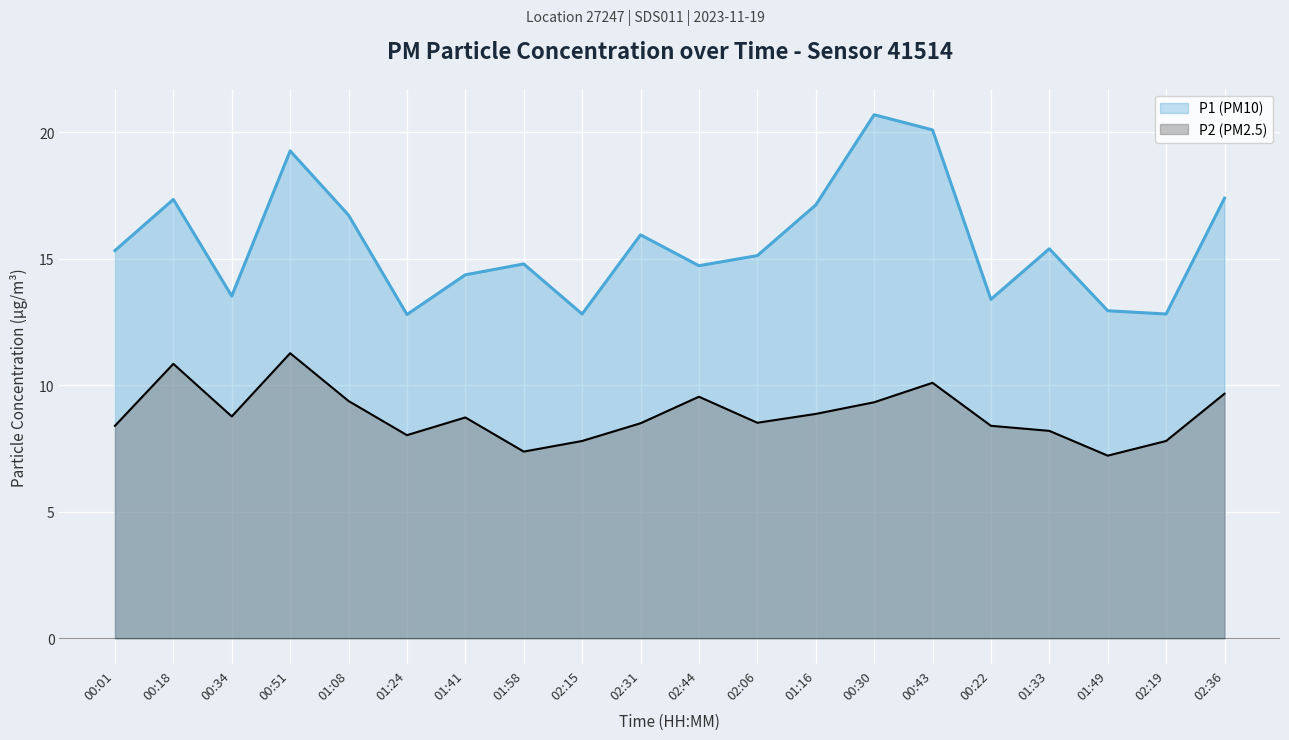

In P1, how many points are higher than both neighbors (excluding endpoints)?

6